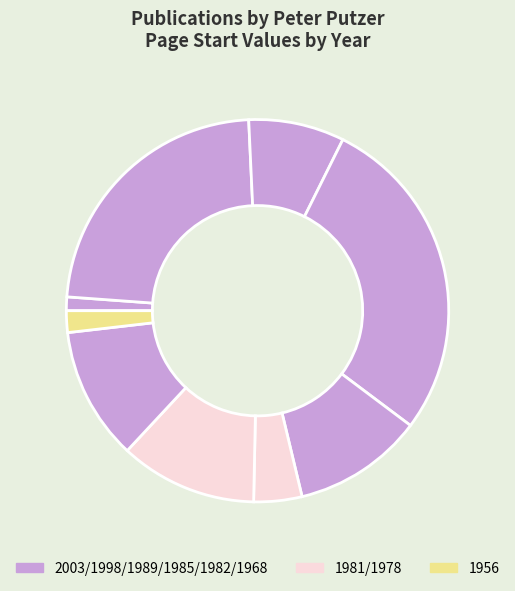

To the nearest percent, what is the difference between the largest and smallest slice percentages?

27%